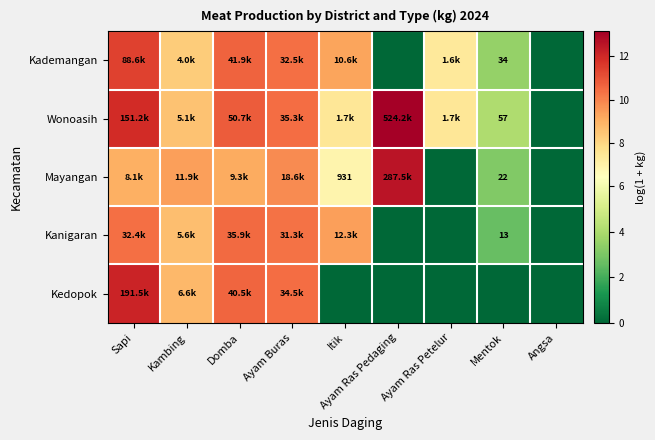

How many data points does each series have?

9